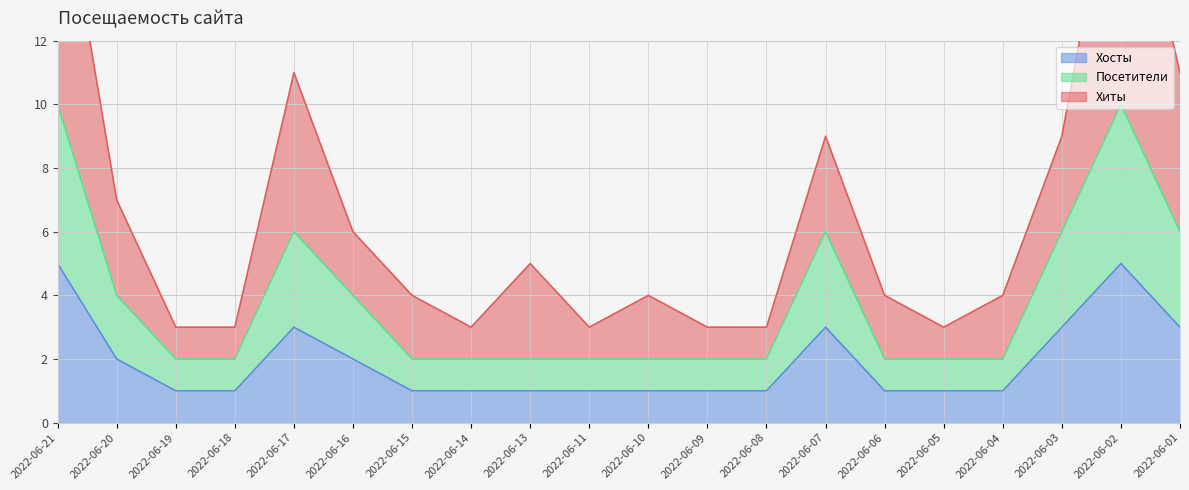

The Хиты series shows 8 at 2022-06-13. True or false?

False